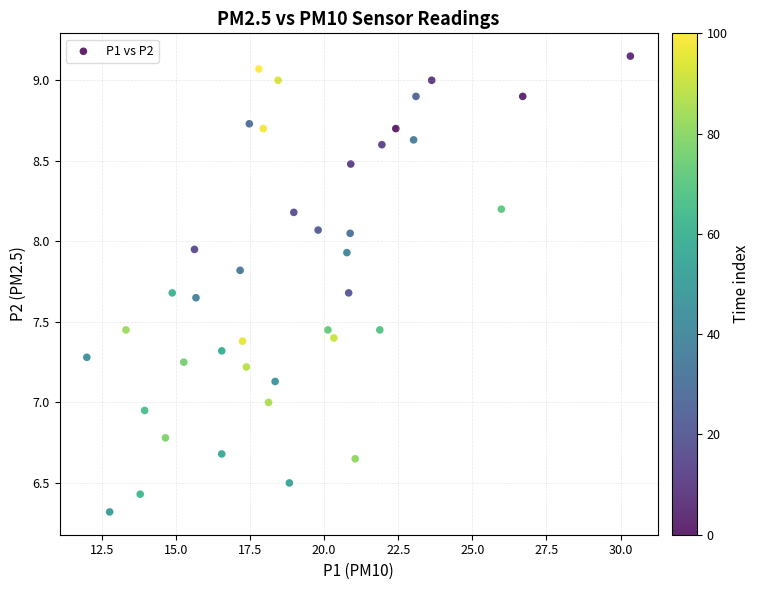

What is the range of X values (max minus min)?

18.3